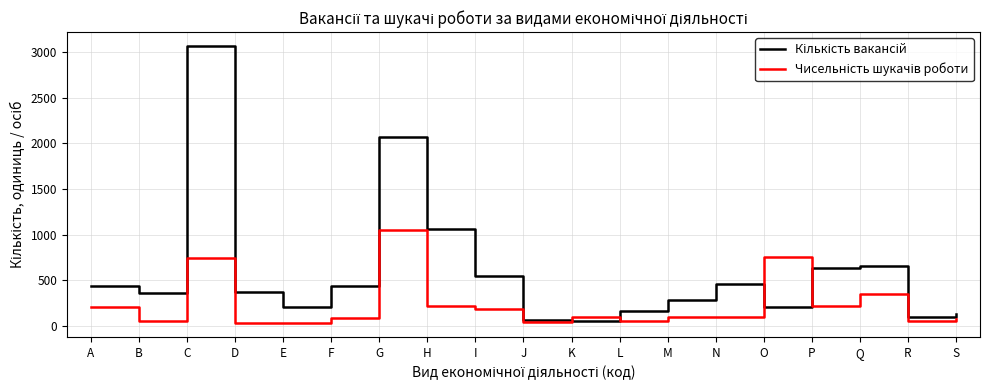

At which category does the chart reach its peak across all series?

C